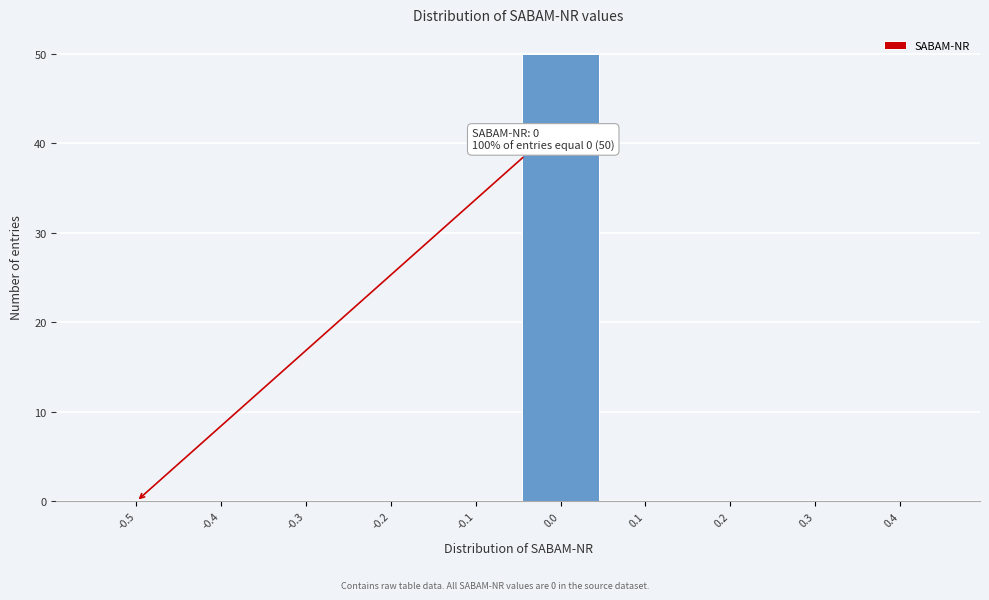

Reading left to right, transcribe all the data shown in this chart.

-0.5=0	-0.4=0	-0.3=0	-0.2=0	-0.1=0	0.0=50	0.1=0	0.2=0	0.3=0	0.4=0